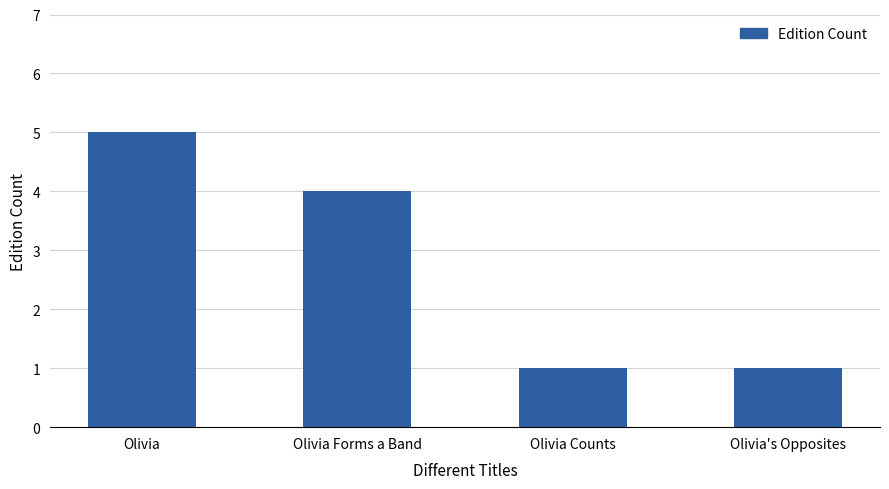

Reading left to right, what are all the values shown in this chart?

Olivia=5	Olivia Forms a Band=4	Olivia Counts=1	Olivia's Opposites=1